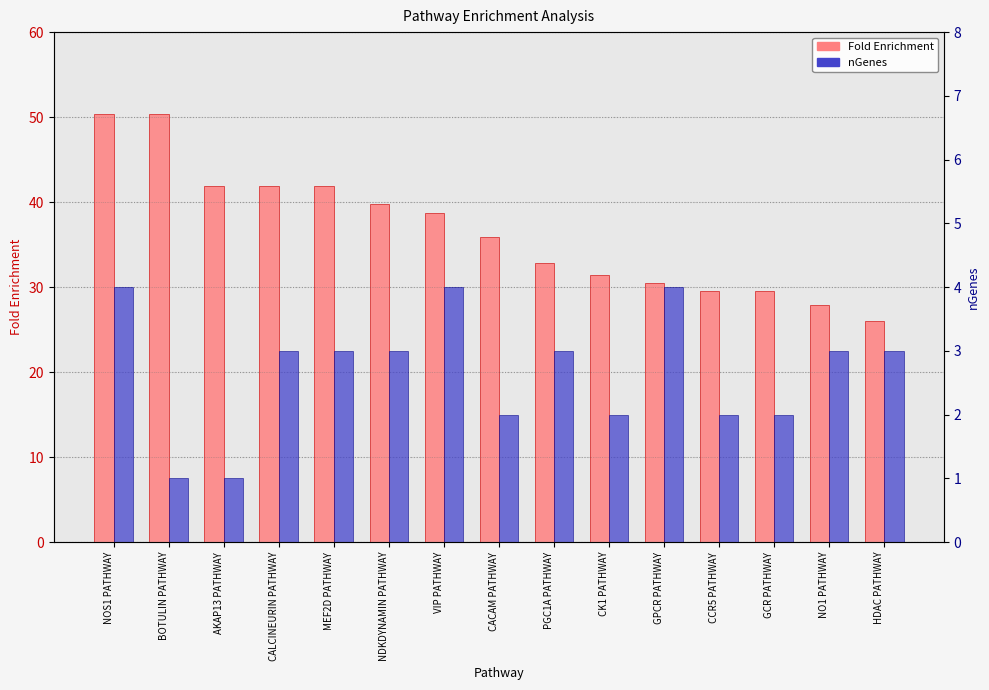

Reading left to right, extract all data points from this chart.

Fold Enrichment: NOS1 PATHWAY=50.3	BOTULIN PATHWAY=50.3	AKAP13 PATHWAY=41.9	CALCINEURIN PATHWAY=41.9	MEF2D PATHWAY=41.9	NDKDYNAMIN PATHWAY=39.7	VIP PATHWAY=38.7	CACAM PATHWAY=35.9	PGC1A PATHWAY=32.8	CK1 PATHWAY=31.4	GPCR PATHWAY=30.5	CCR5 PATHWAY=29.6	GCR PATHWAY=29.6	NO1 PATHWAY=27.9	HDAC PATHWAY=26.0
nGenes: NOS1 PATHWAY=4.0	BOTULIN PATHWAY=1.0	AKAP13 PATHWAY=1.0	CALCINEURIN PATHWAY=3.0	MEF2D PATHWAY=3.0	NDKDYNAMIN PATHWAY=3.0	VIP PATHWAY=4.0	CACAM PATHWAY=2.0	PGC1A PATHWAY=3.0	CK1 PATHWAY=2.0	GPCR PATHWAY=4.0	CCR5 PATHWAY=2.0	GCR PATHWAY=2.0	NO1 PATHWAY=3.0	HDAC PATHWAY=3.0